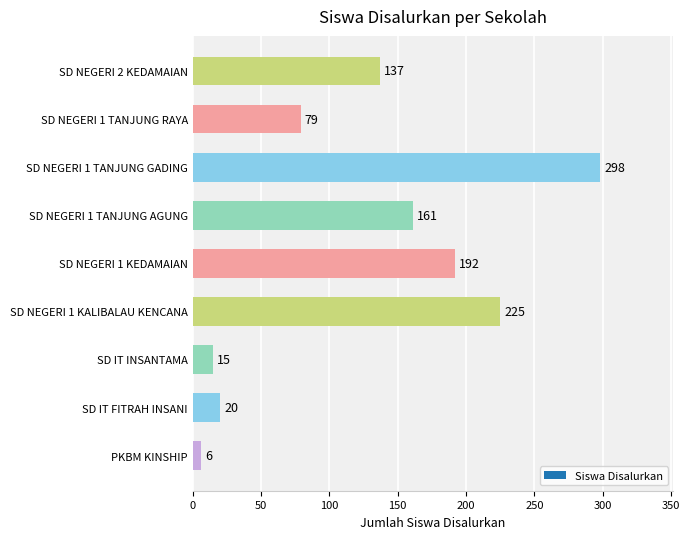

What is the maximum value shown in the chart?

298